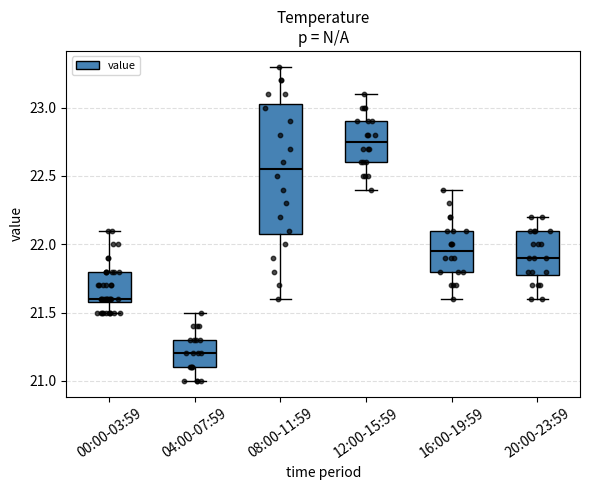

Reading left to right, read every box against the y-axis: the position of its median line, the range the box covers, and the ends of its whiskers. The values are not printed on the chart, so give them approximately, as read against the axis.

00:00-03:59: median 21.60 (just above the box's lower edge), box 21.60 to 21.80, whiskers 21.50 to 22.10
04:00-07:59: median 21.20, box 21.10 to 21.30, whiskers 21.00 to 21.50
08:00-11:59: median 22.55, box 22.10 to 23.05, whiskers 21.60 to 23.30
12:00-15:59: median 22.75, box 22.60 to 22.90, whiskers 22.40 to 23.10
16:00-19:59: median 21.95, box 21.80 to 22.10, whiskers 21.60 to 22.40
20:00-23:59: median 21.90, box 21.80 to 22.10, whiskers 21.60 to 22.20